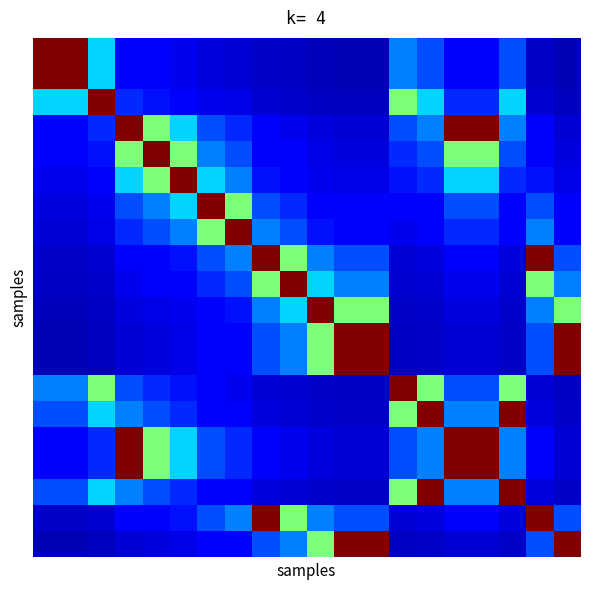

At how many categories does at least one series exceed 0?

20